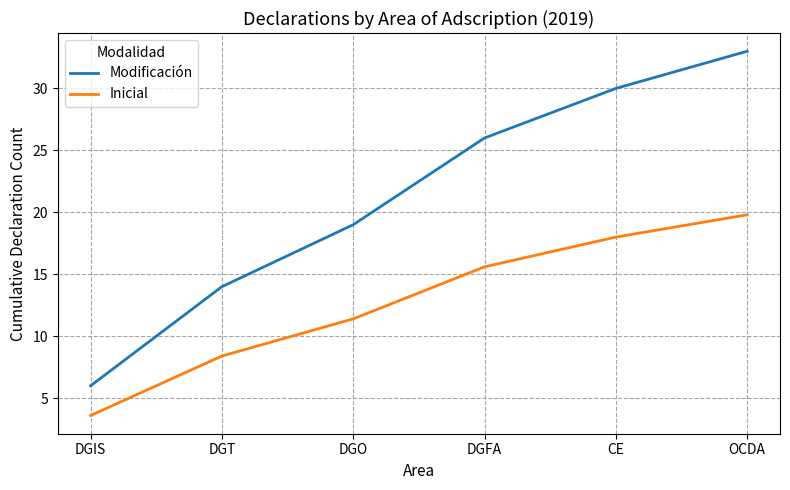

Which series has the largest range (max minus min)?

Modificación